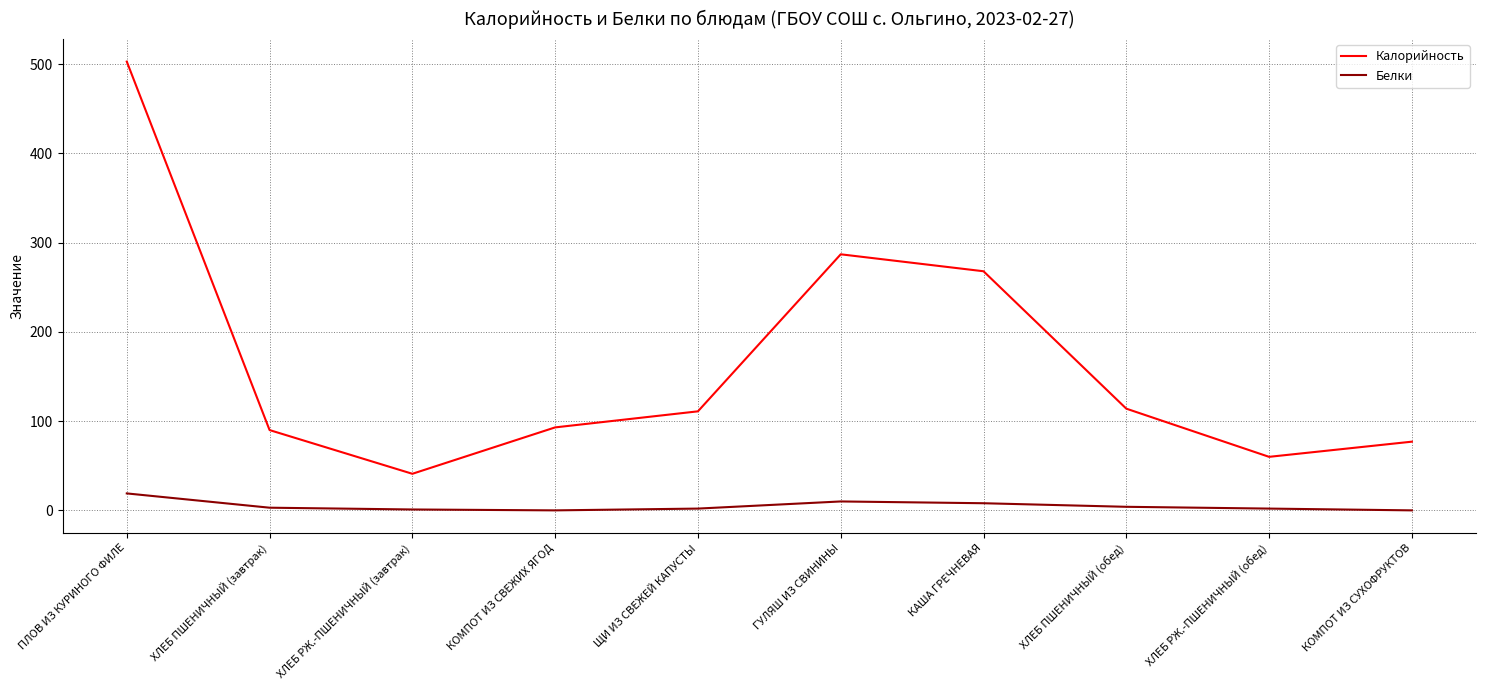

Is the value of Калорийность at ПЛОВ ИЗ КУРИНОГО ФИЛЕ greater than the value of Белки at ЩИ ИЗ СВЕЖЕЙ КАПУСТЫ?

Yes